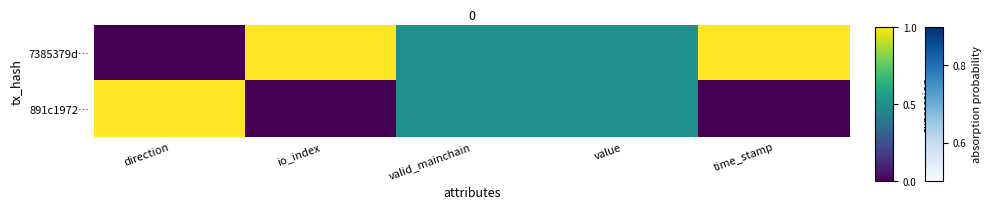

List the series in order of their overall mean, lowest first.

891c1972…, 7385379d…